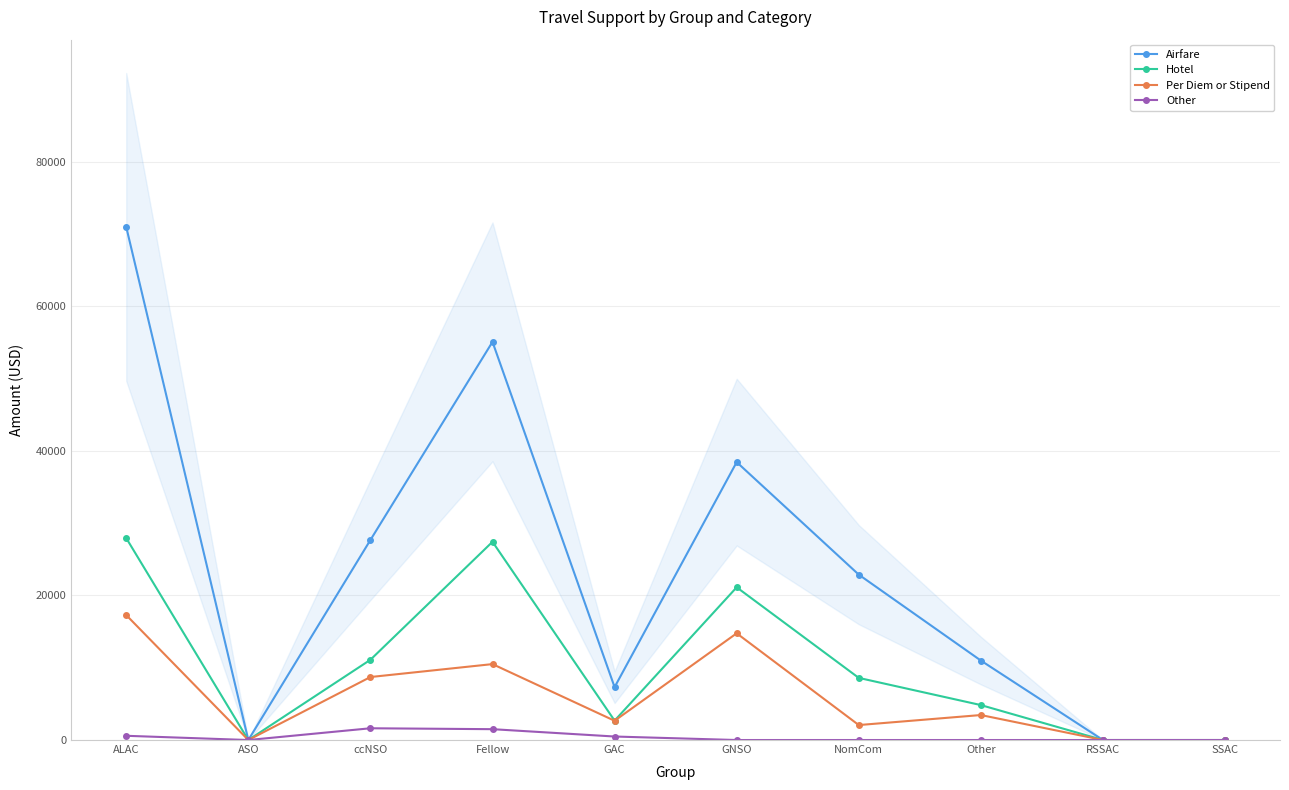

True or false: Other and Per Diem or Stipend cross at least once.

False